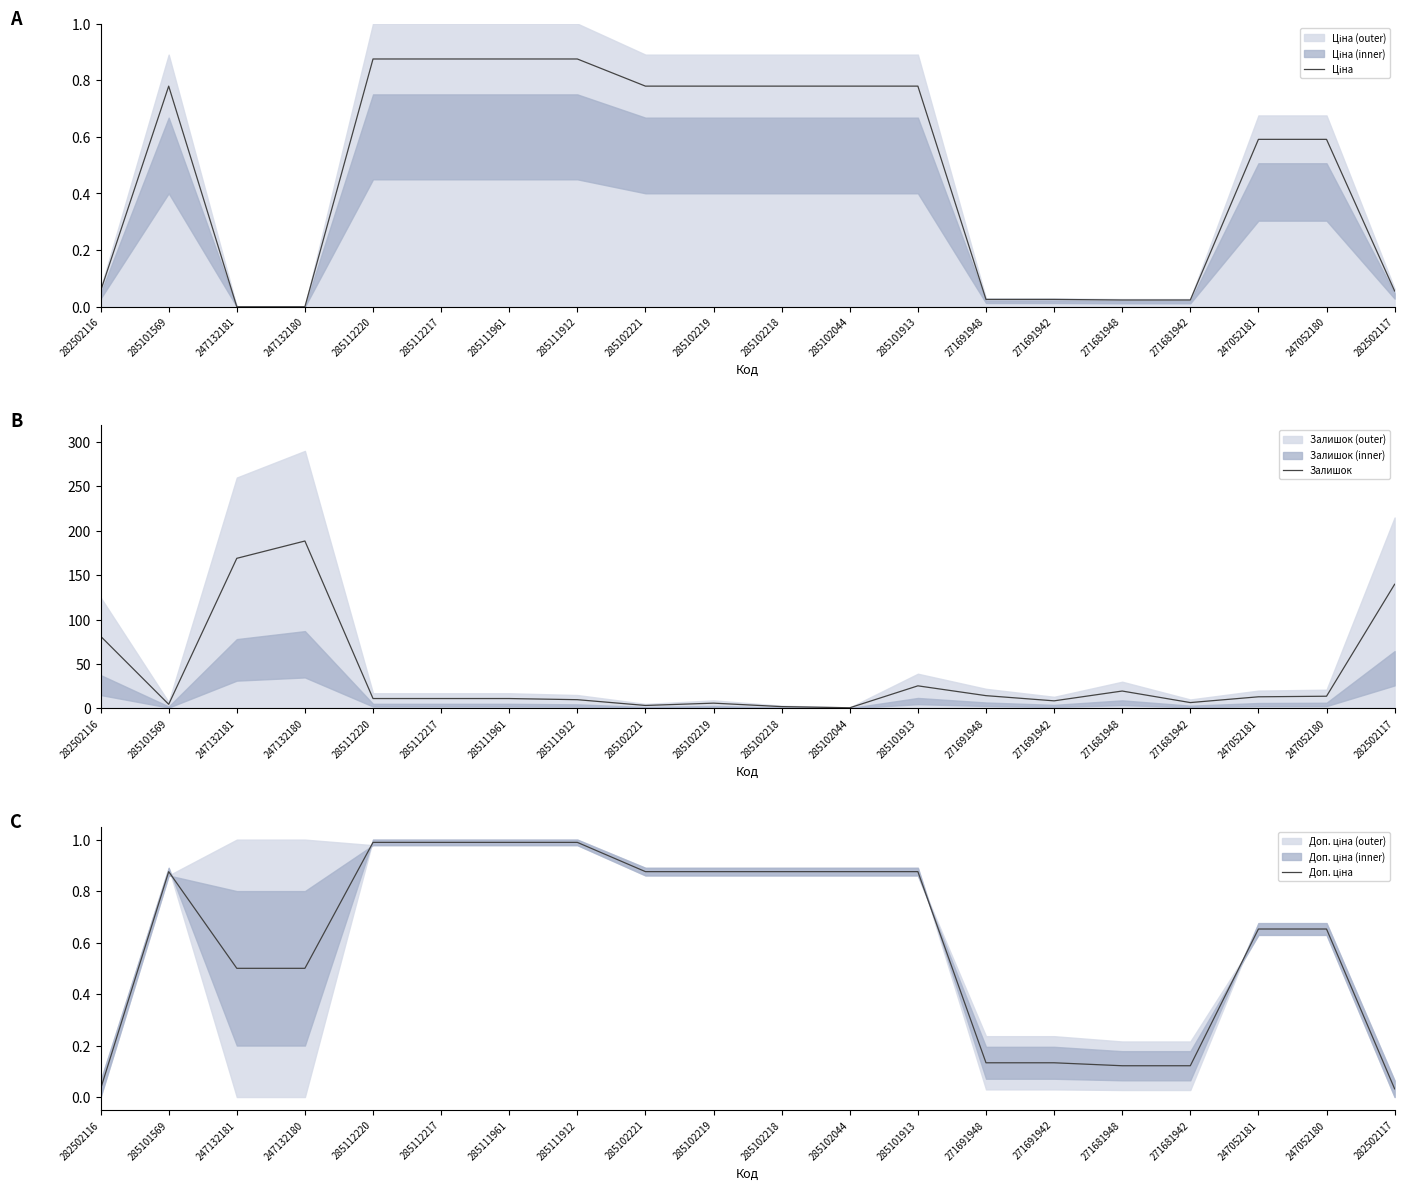

The Доп. ціна series shows 0.9 at 285102221. True or false?

True